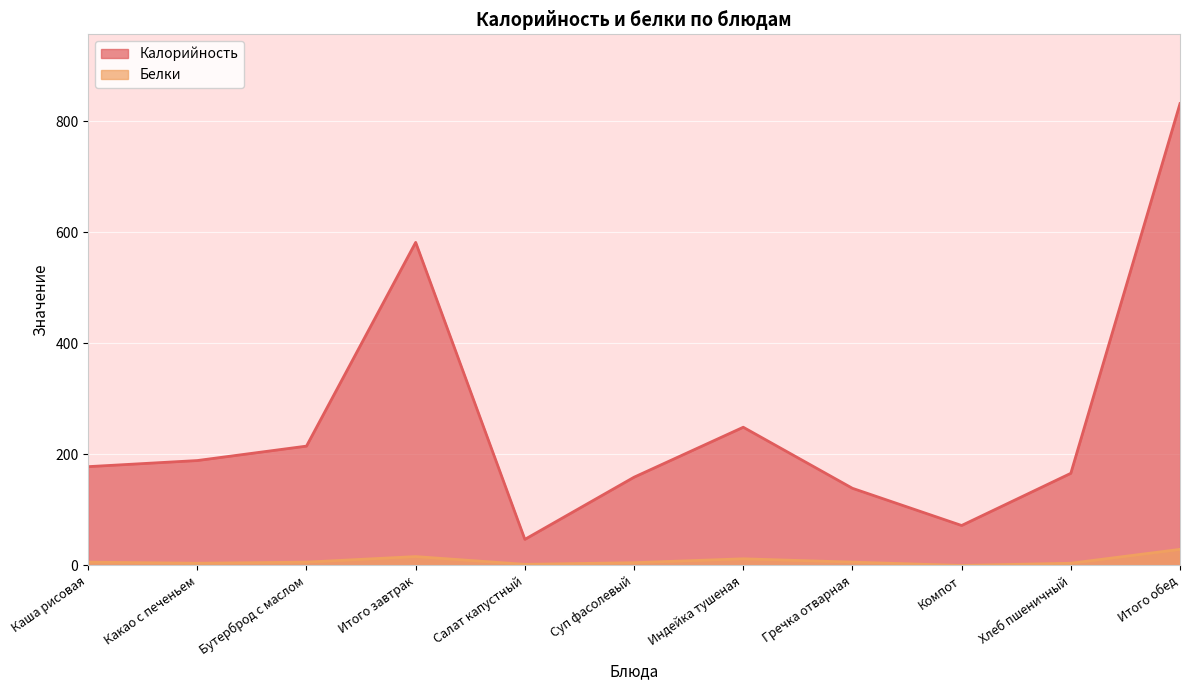

True or false: Калорийность has a value of 252 at Какао с печеньем.

False